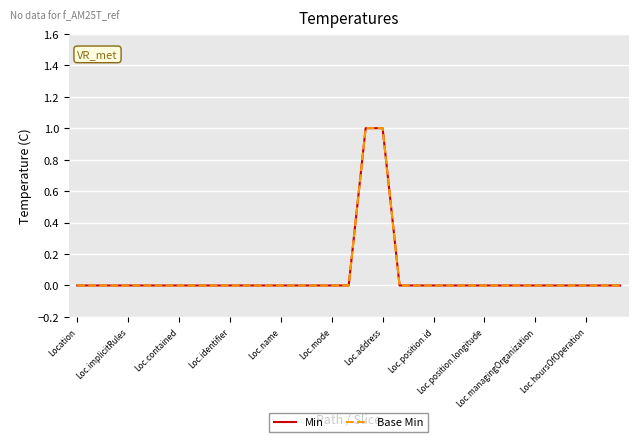

Is this an area chart (filled region under the line)?

No